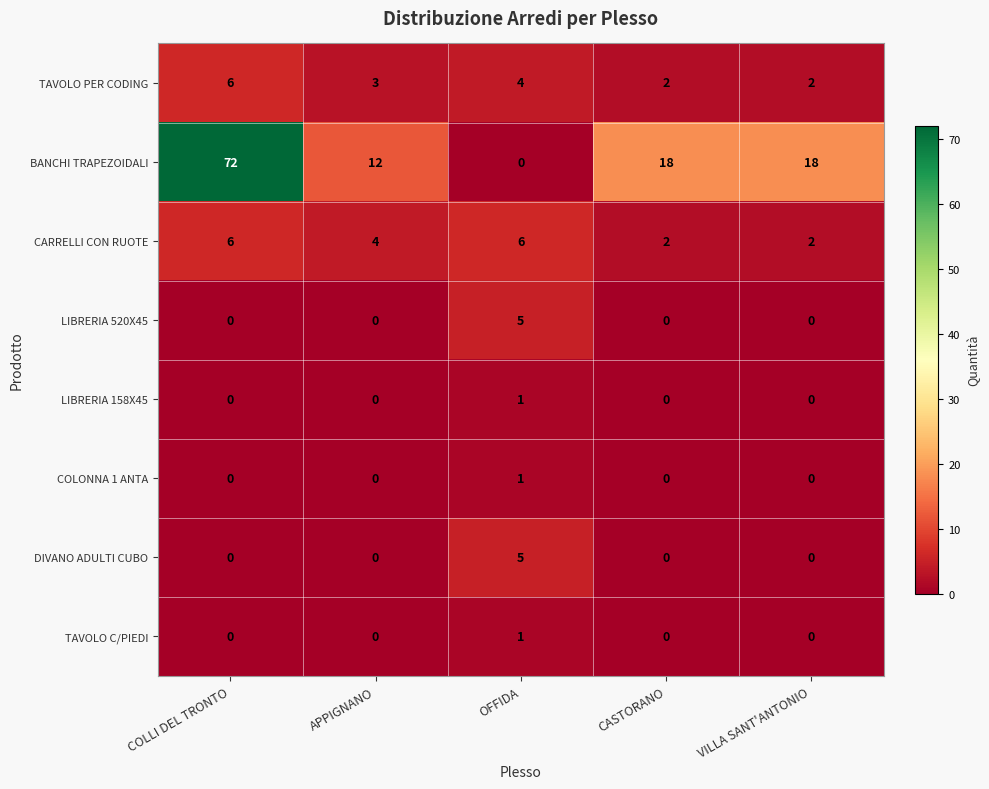

The TAVOLO C/PIEDI series shows 0 at COLLI DEL TRONTO. True or false?

True